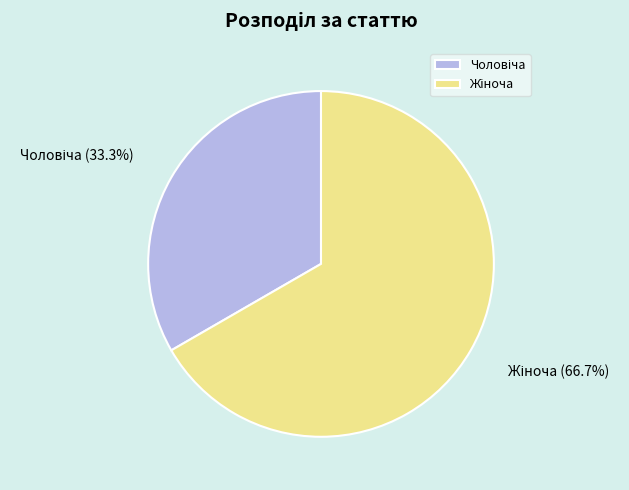

Is there any slice that represents more than half of the pie?

Yes